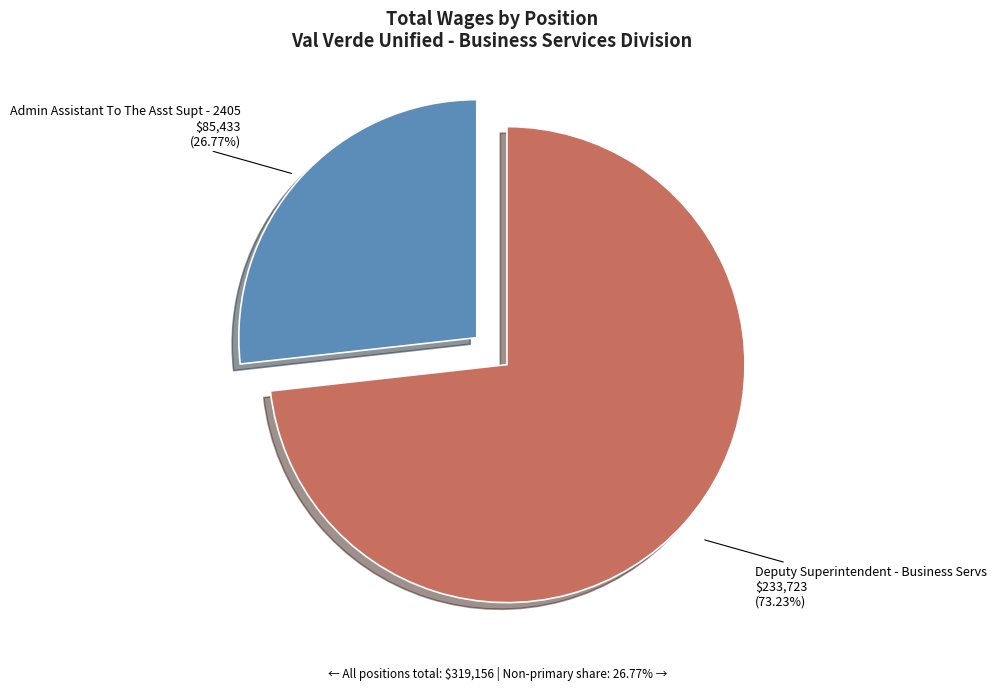

Rank the categories by value from highest to lowest.

Deputy Superintendent - Business Servs, Admin Assistant To The Asst Supt - 2405